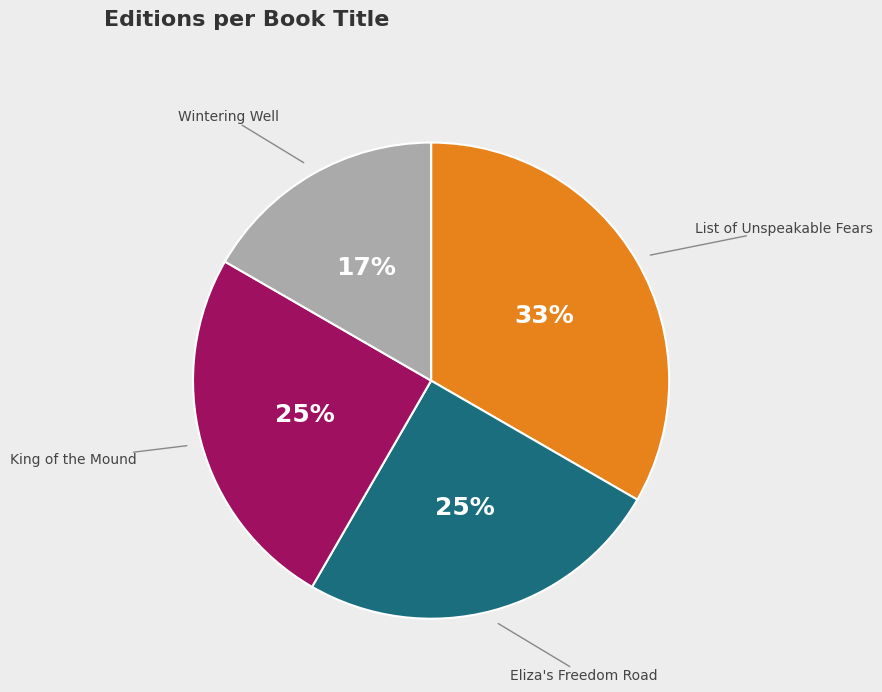

To the nearest percent, what is the average slice percentage?

25%